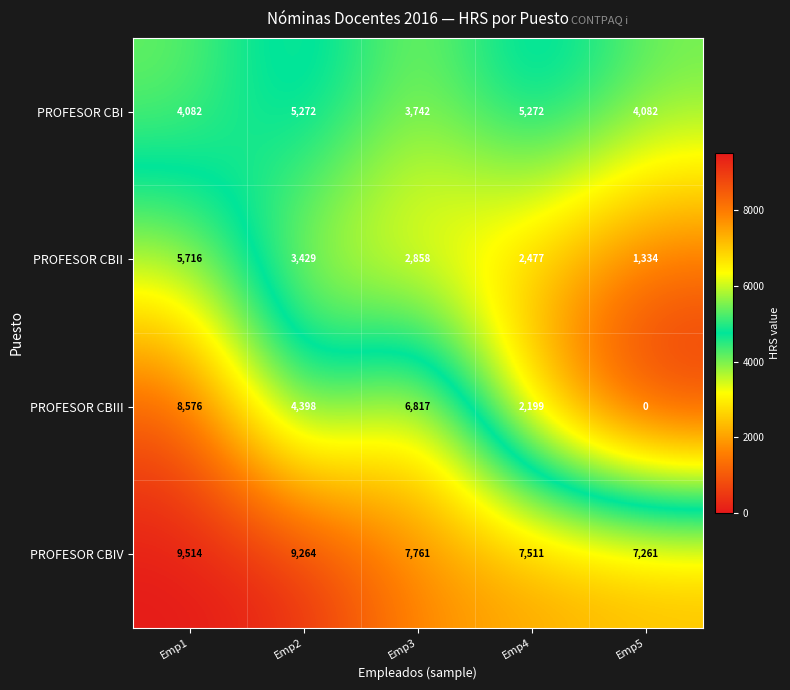

At which label does PROFESOR CBII first exceed 2858?

Emp1